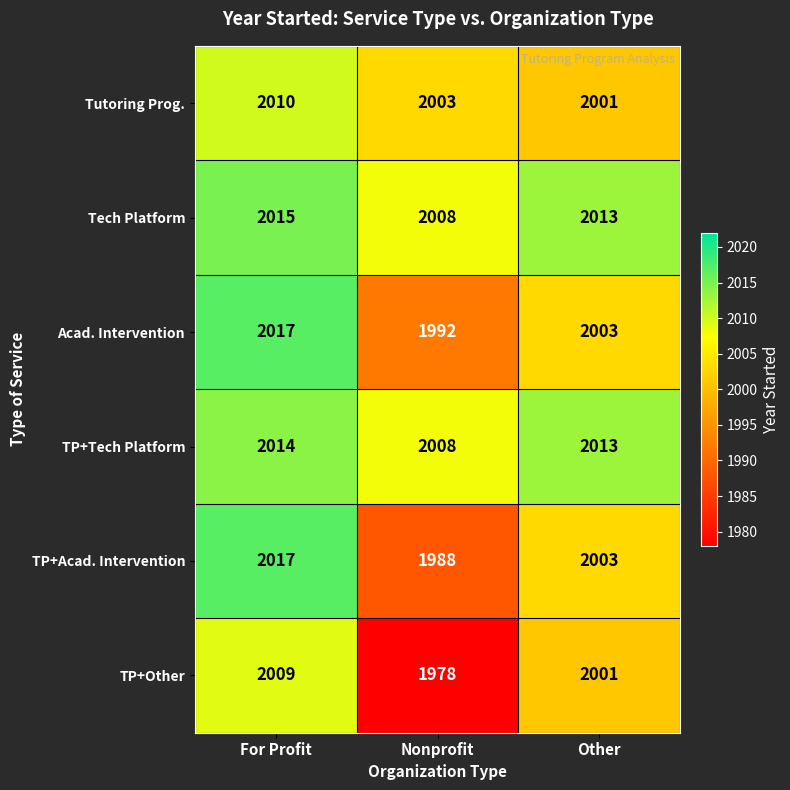

Reading right to left, what are all the values shown in this chart?

Tutoring Prog.: 2001	2003	2010
Tech Platform: 2013	2008	2015
Acad. Intervention: 2003	1992	2017
TP+Tech Platform: 2013	2008	2014
TP+Acad. Intervention: 2003	1988	2017
TP+Other: 2001	1978	2009